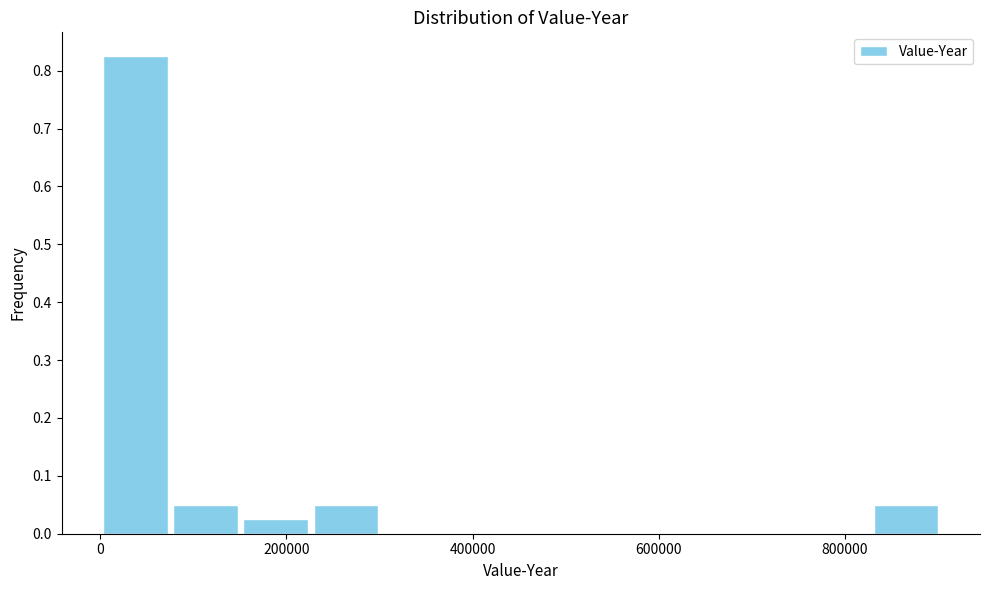

Around what value on the x-axis is the tallest bar? Give the approximate position of its centre, as read against the axis.

40000